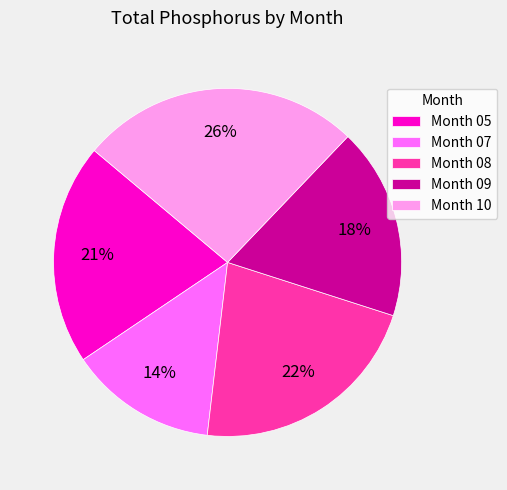

Does Month 10 account for over 50% of the chart?

No